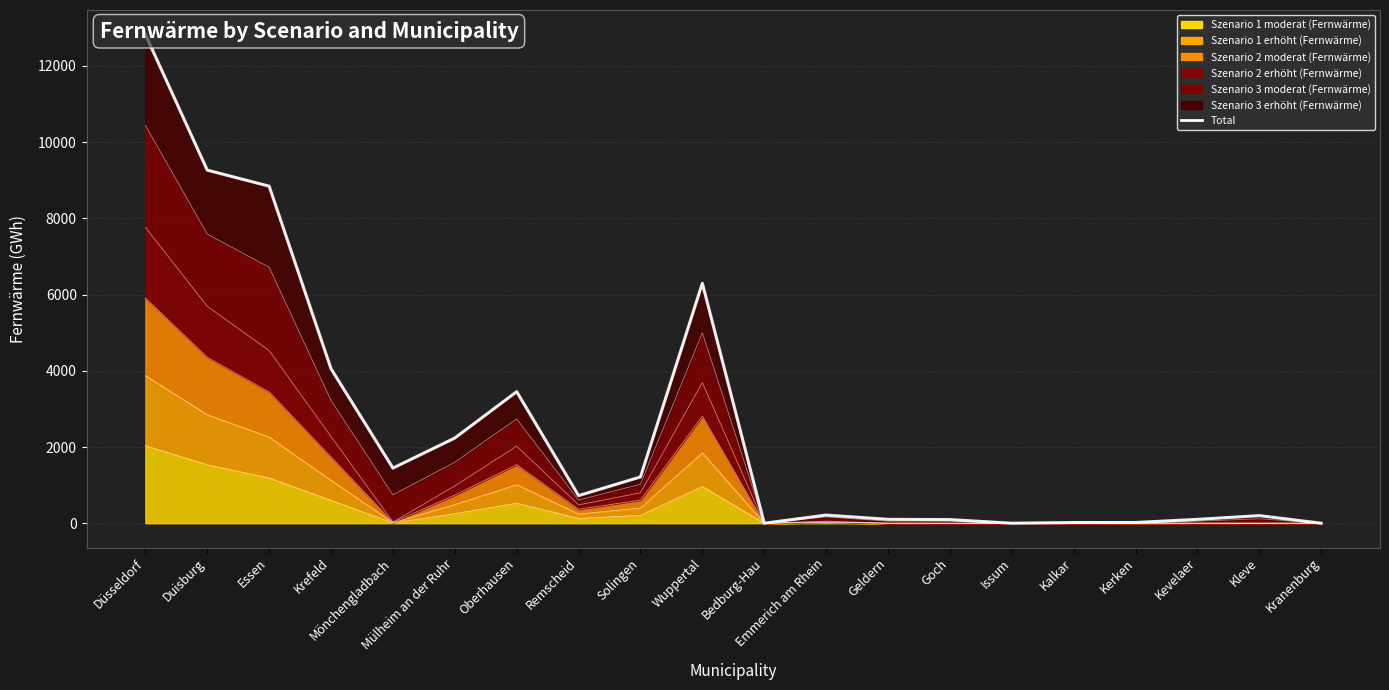

Reading right to left, list all the values displayed in this chart.

Kranenburg=0.0	Kleve=200.1	Kevelaer=101.5	Kerken=19.4	Kalkar=18.4	Issum=0.0	Goch=95.5	Geldern=102.2	Emmerich am Rhein=213.8	Bedburg-Hau=0.0	Wuppertal=6296.3	Solingen=1214.1	Remscheid=724.3	Oberhausen=3452.1	Mülheim an der Ruhr=2235.9	Mönchengladbach=1446.4	Krefeld=4053.8	Essen=8844.9	Duisburg=9264.9	Düsseldorf=12826.2